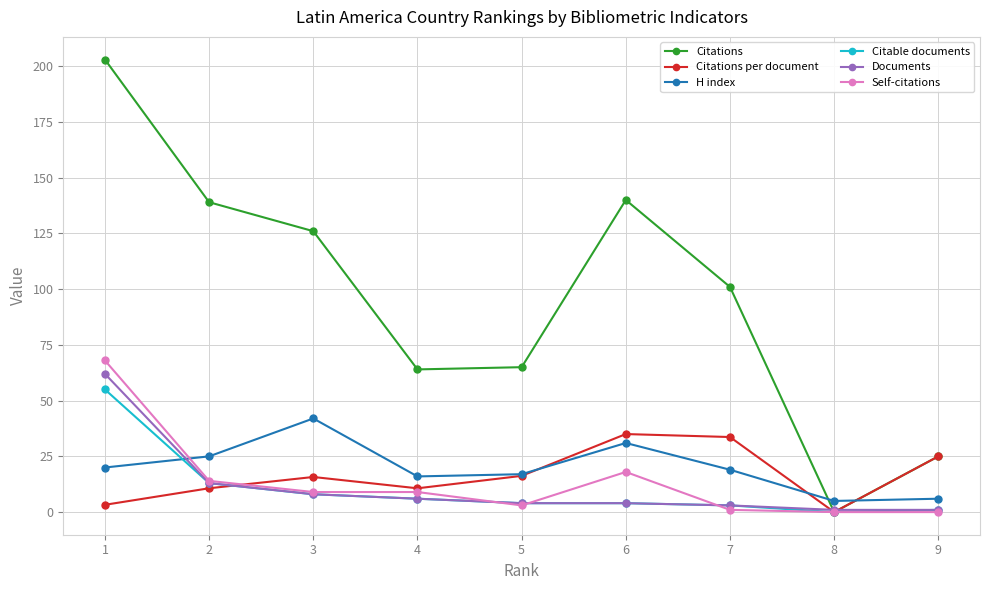

True or false: Self-citations has a value of 0.0 at 9.

True